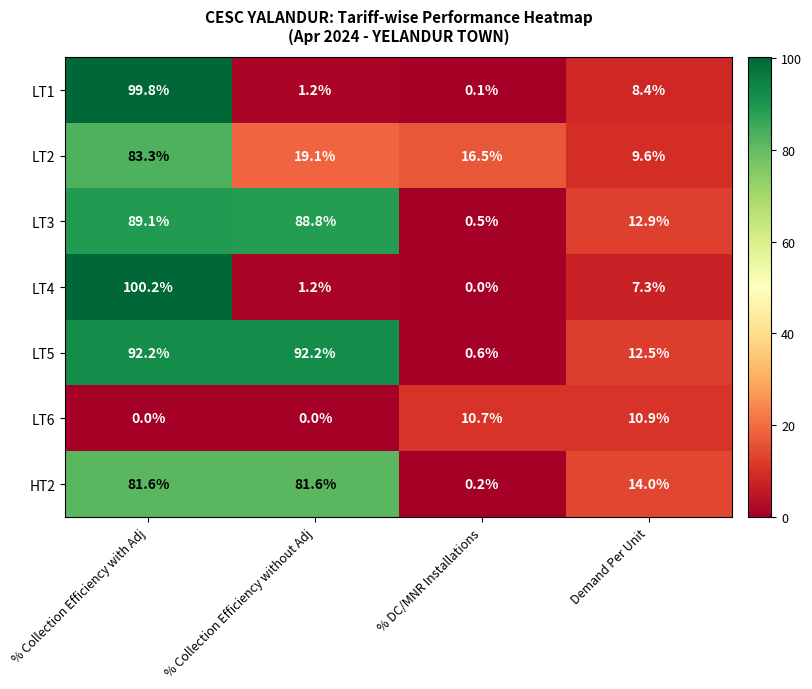

What is the sum of the LT1 values at % DC/MNR Installations and Demand Per Unit?

8.5